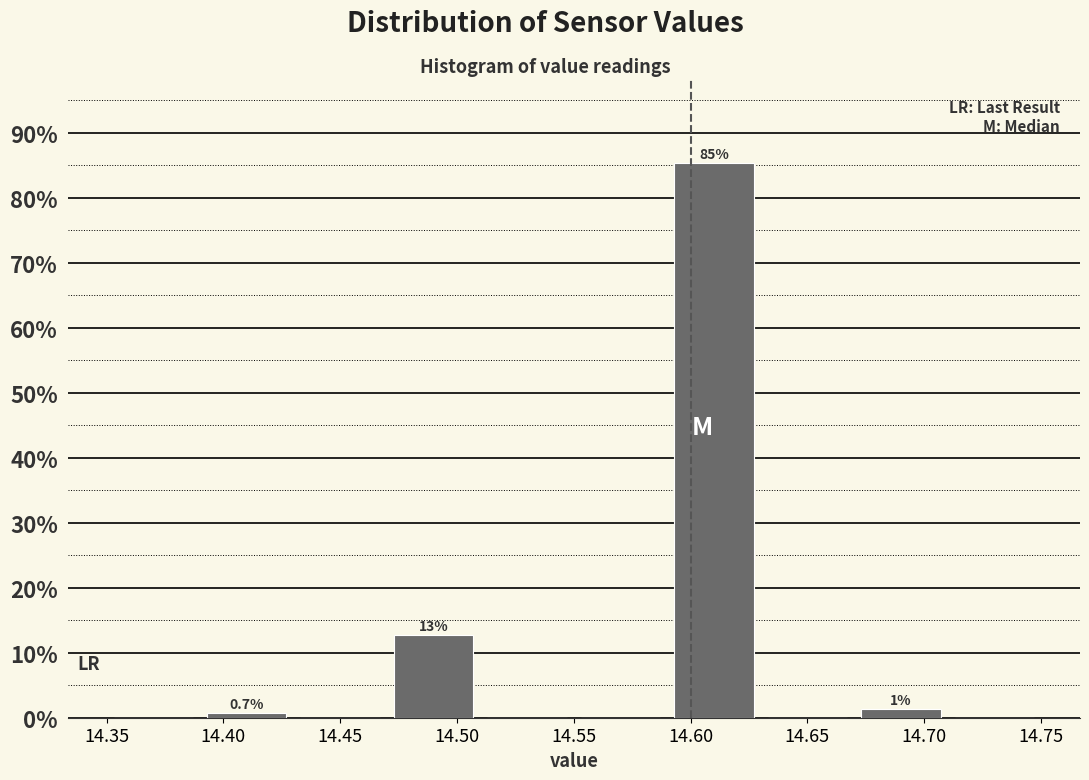

Over which range of the x-axis is the bar tallest?

14.59 to 14.63